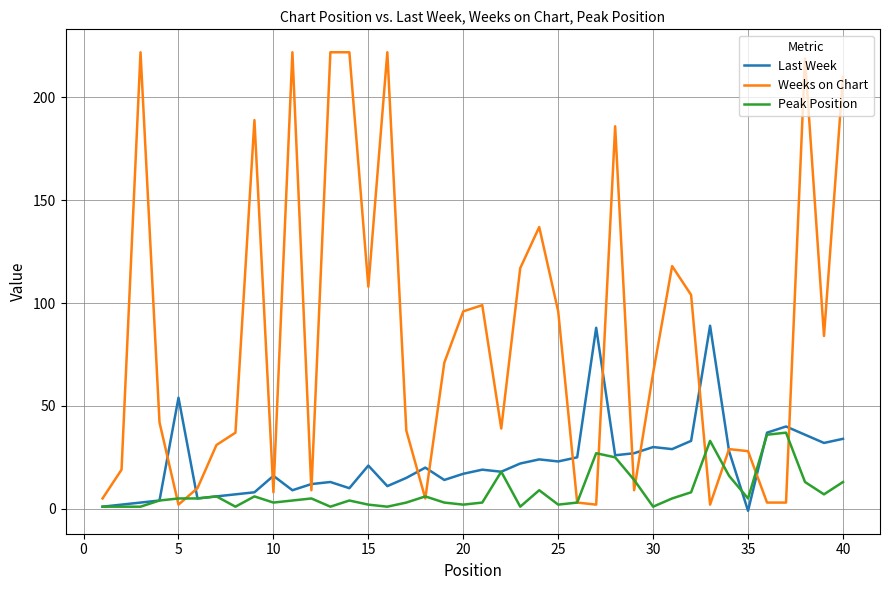

Which series has the largest range (max minus min)?

Weeks on Chart